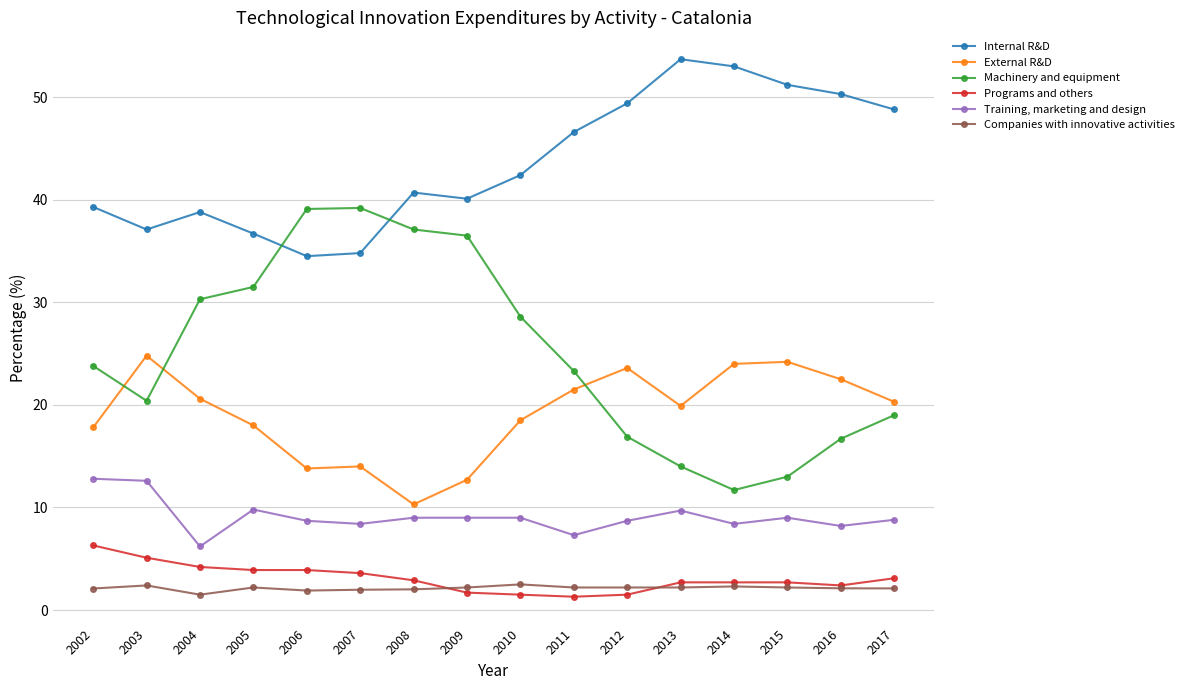

True or false: Internal R&D and Companies with innovative activities cross at least once.

False